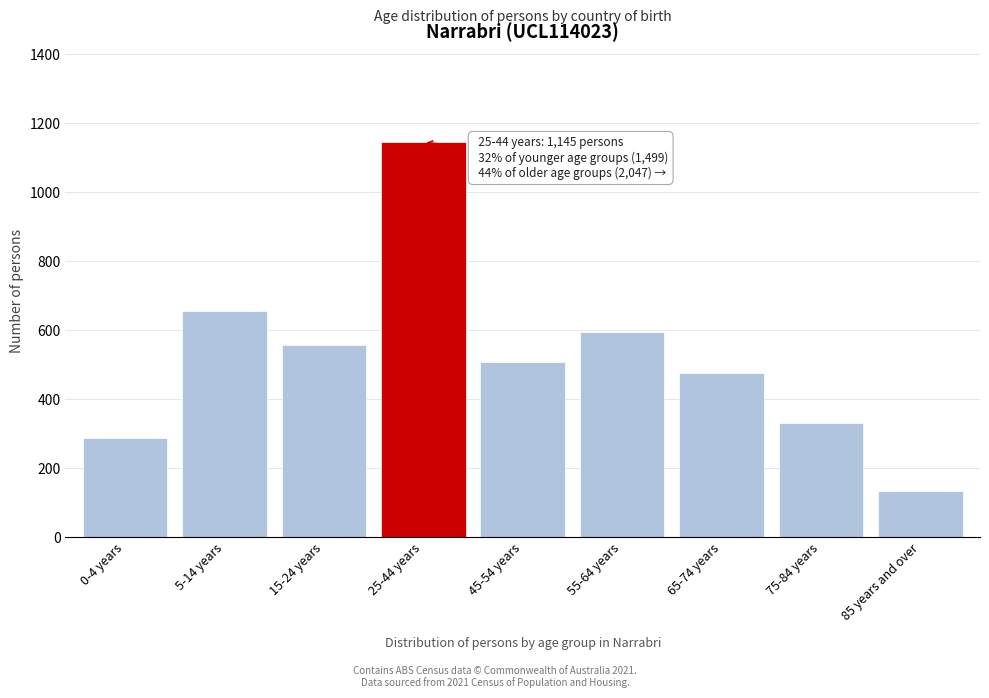

Reading right to left, list all the values displayed in this chart.

85 years and over=135	75-84 years=331	65-74 years=476	55-64 years=596	45-54 years=509	25-44 years=1145	15-24 years=556	5-14 years=656	0-4 years=287